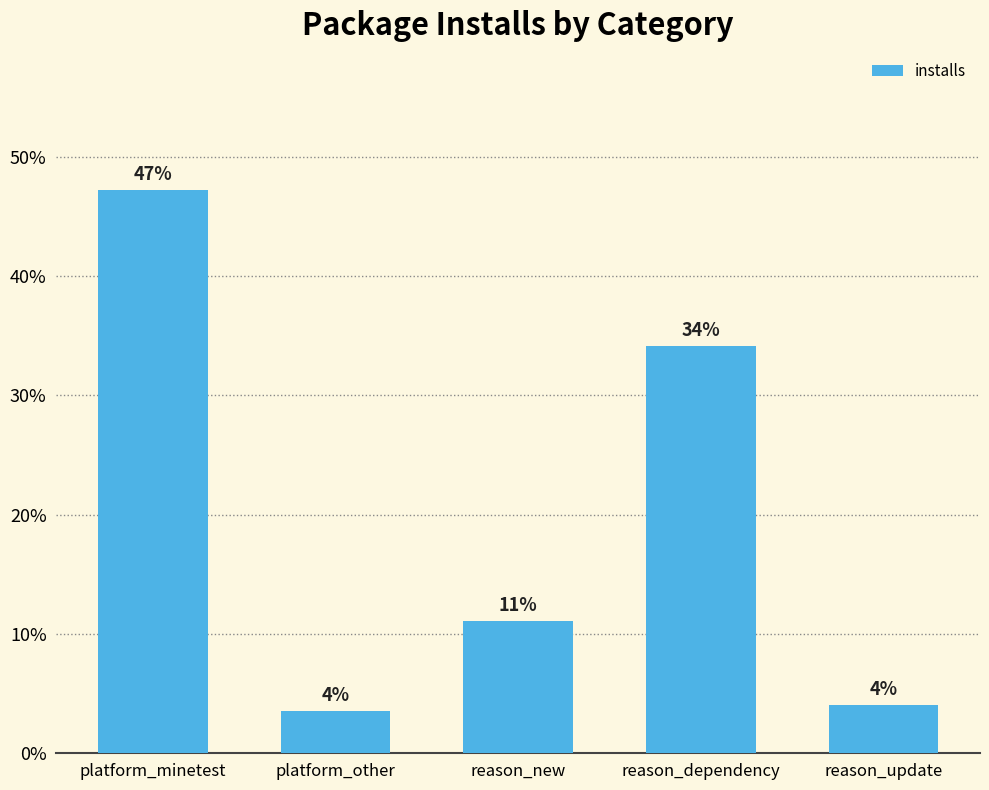

What is the difference between the values at platform_minetest and reason_dependency?

13.1